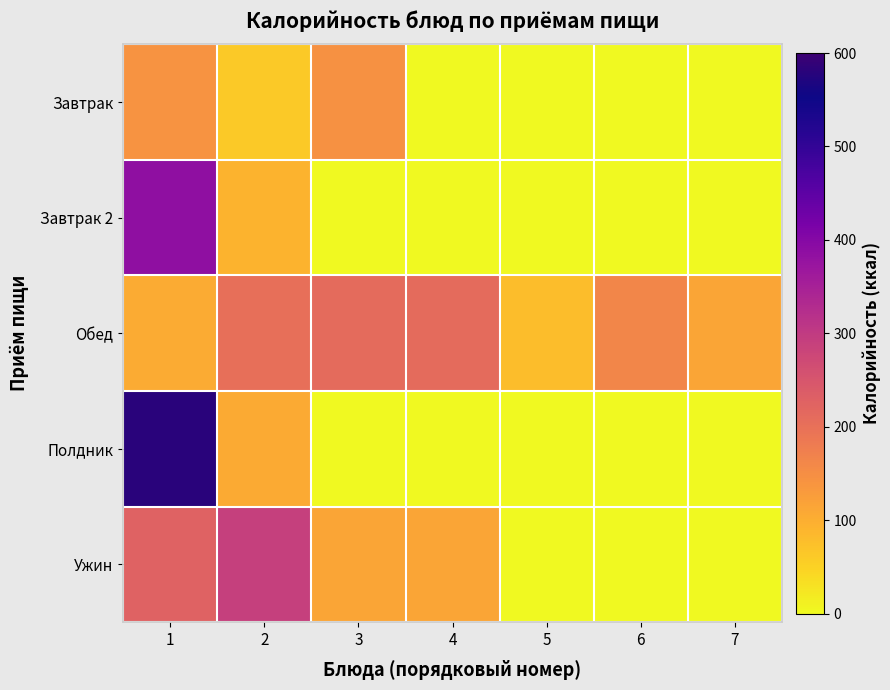

Reading right to left, extract all data points from this chart.

Завтрак: 7=0.0	6=0.0	5=0.0	4=0.0	3=143.8	2=63.0	1=141.0
Завтрак 2: 7=0.0	6=0.0	5=0.0	4=0.0	3=0.0	2=92.0	1=386.4
Обед: 7=114.8	6=163.2	5=77.4	4=210.4	3=210.0	2=201.9	1=103.7
Полдник: 7=0.0	6=0.0	5=0.0	4=0.0	3=0.0	2=106.0	1=580.7
Ужин: 7=0.0	6=0.0	5=0.0	4=114.8	3=113.0	2=290.0	1=225.0